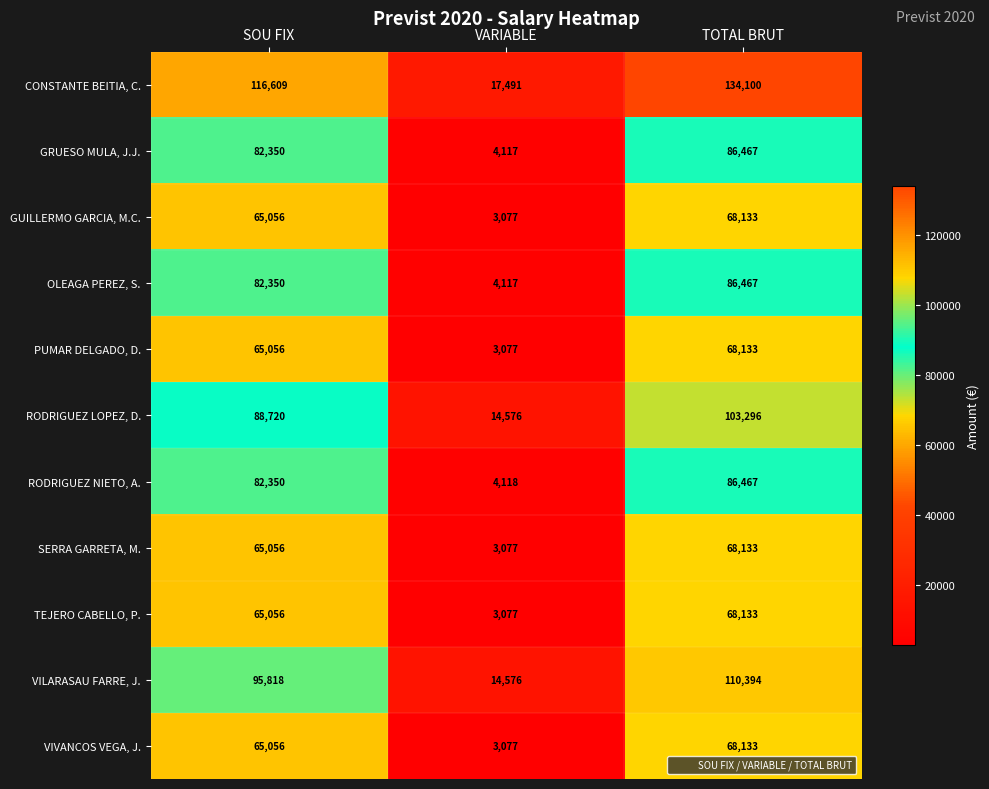

What is the sum of all VIVANCOS VEGA, J. values?

136266